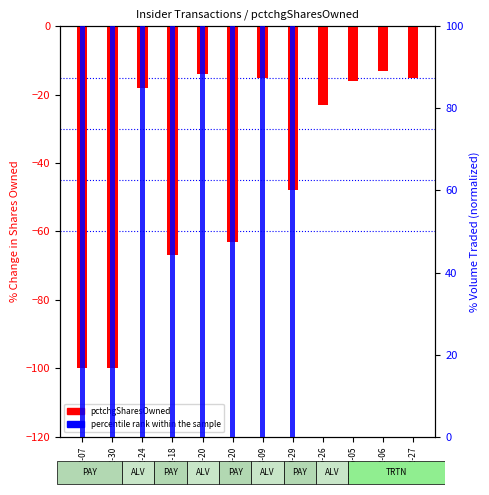

What is the label of the 4th bar from the right?

17-05-26